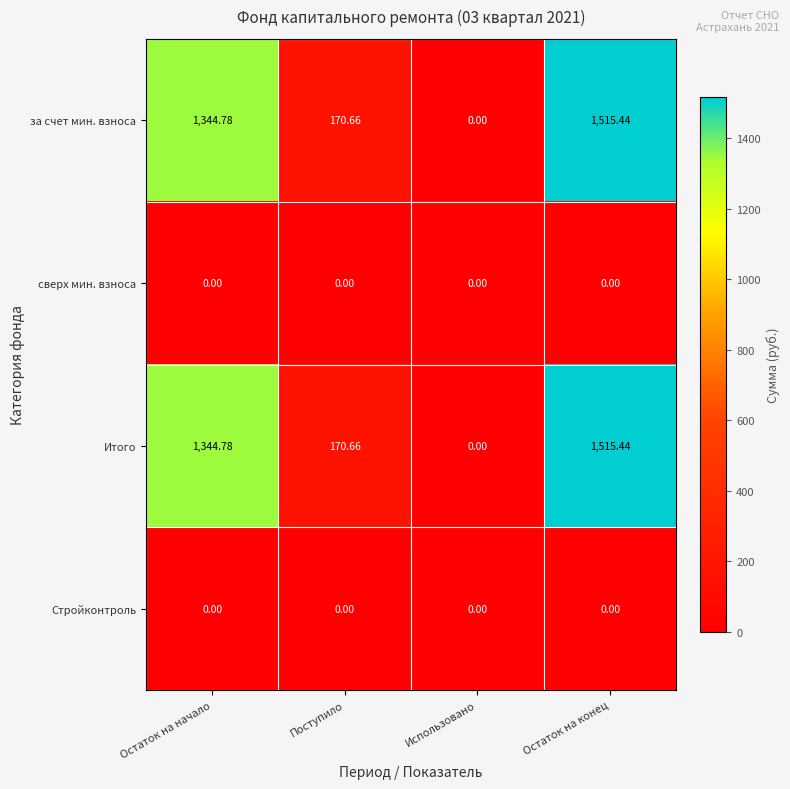

At which label does за счет мин. взноса reach its peak?

Остаток на конец